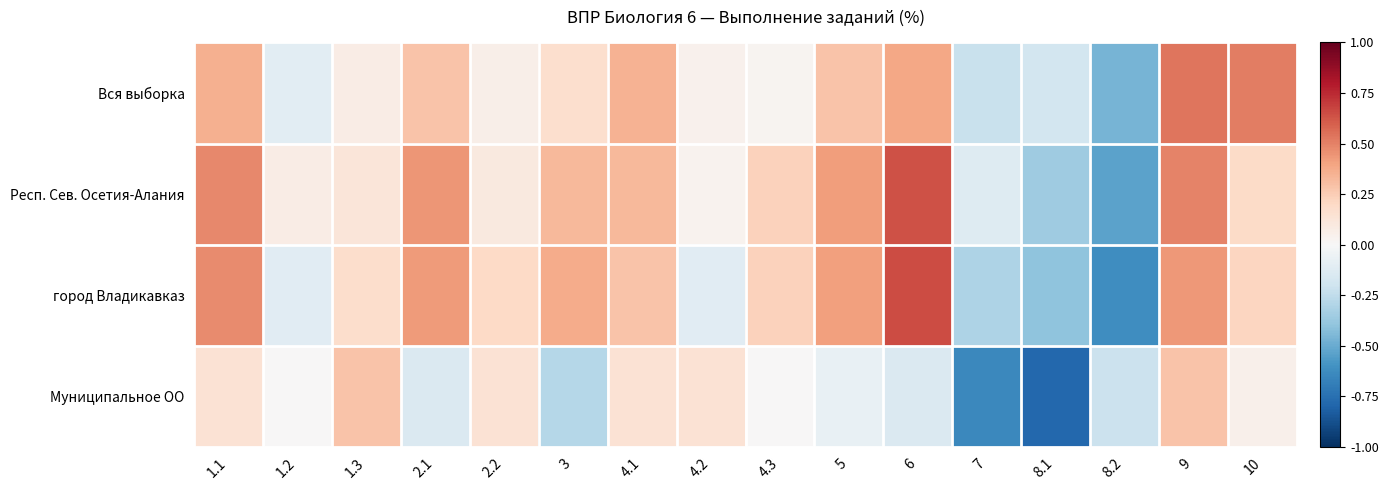

What is the spread (max minus min) of values at 4.3?

0.2